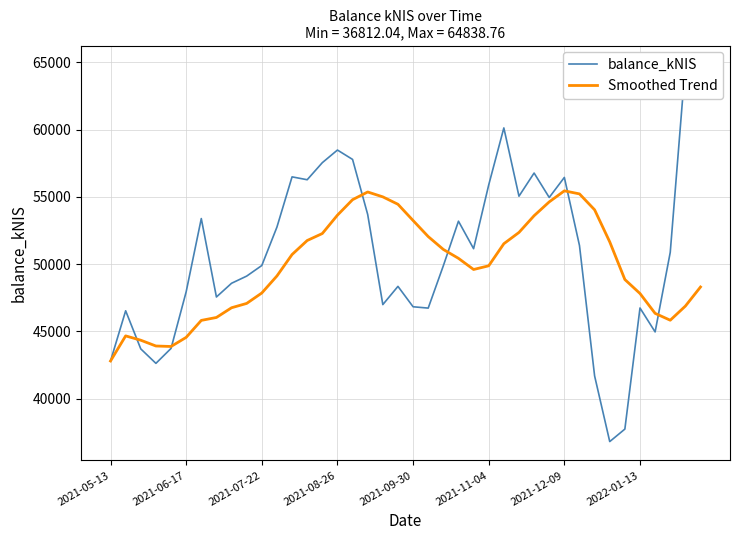

Which series has the largest total across all categories?

balance_kNIS